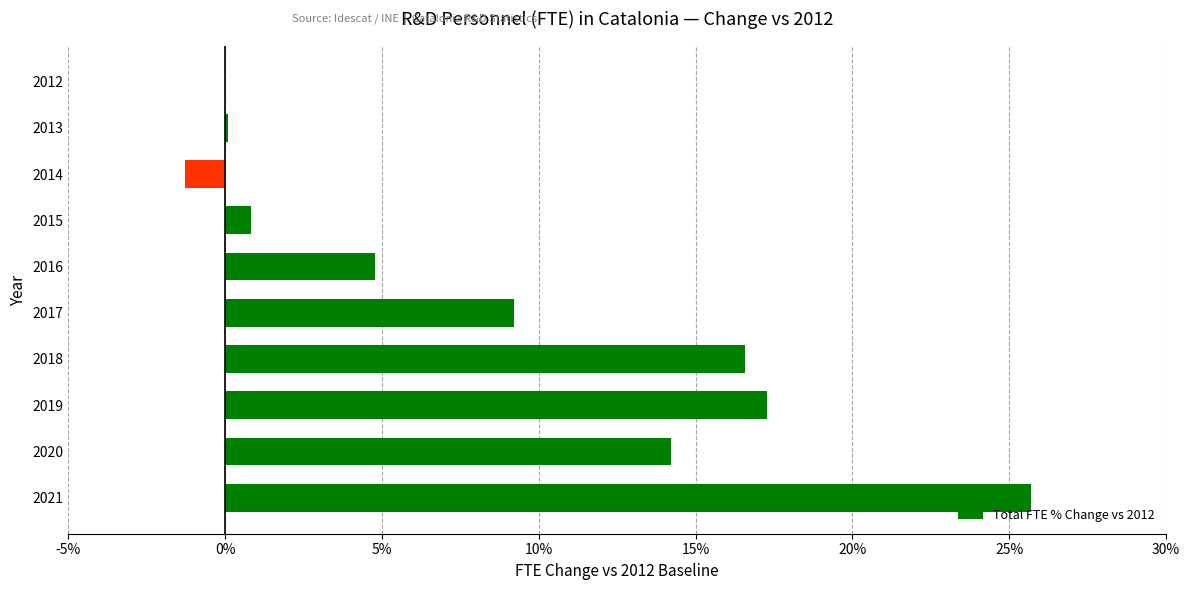

Between 2012 and 2017, which is larger?

2017